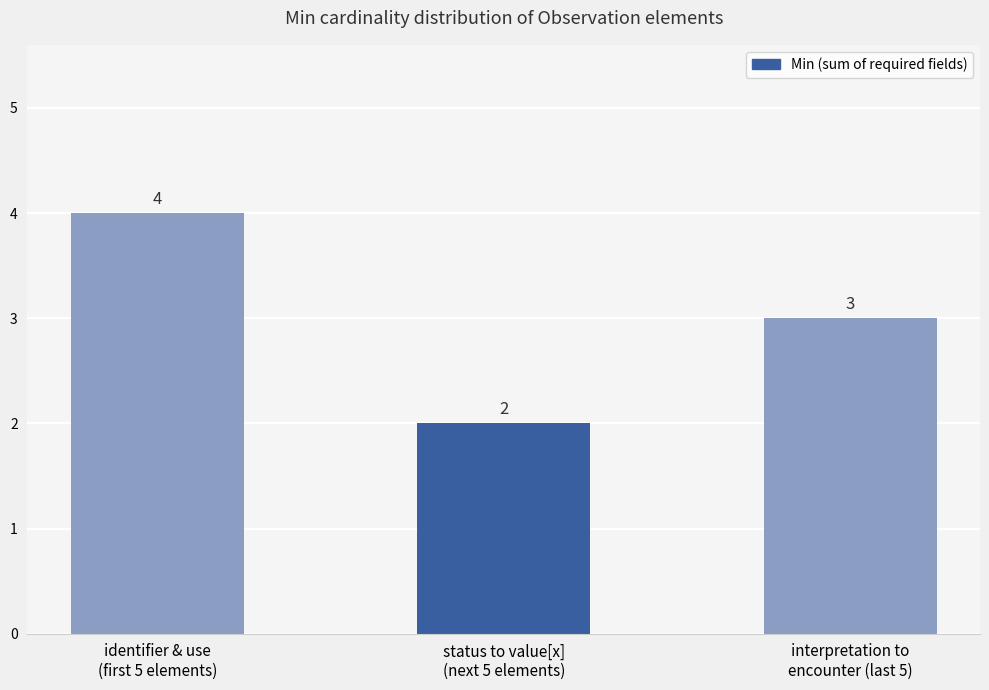

Where is the data nearest to the value 3?

interpretation to
encounter (last 5)